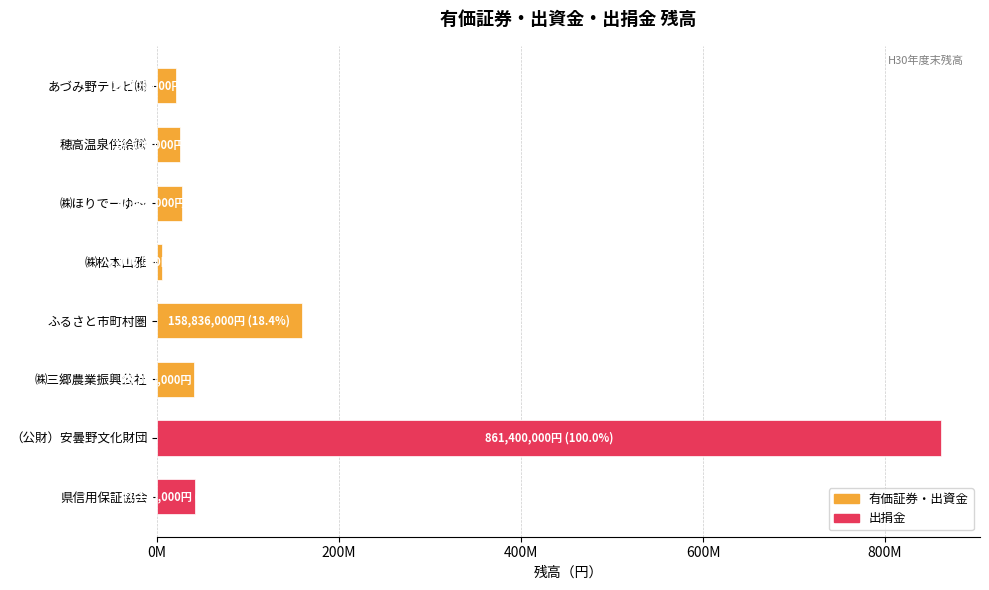

Which label corresponds to the largest value in the chart?

（公財）安曇野文化財団